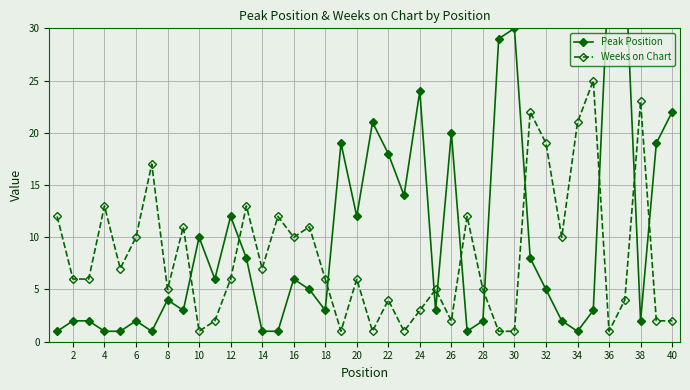

True or false: Weeks on Chart has a value of 1 at 30.

True